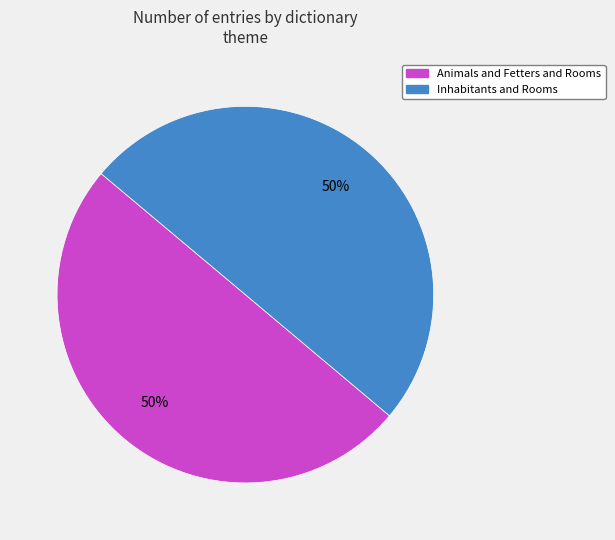

Is the sum of Animals and Fetters and Rooms and Inhabitants and Rooms greater than half?

Yes